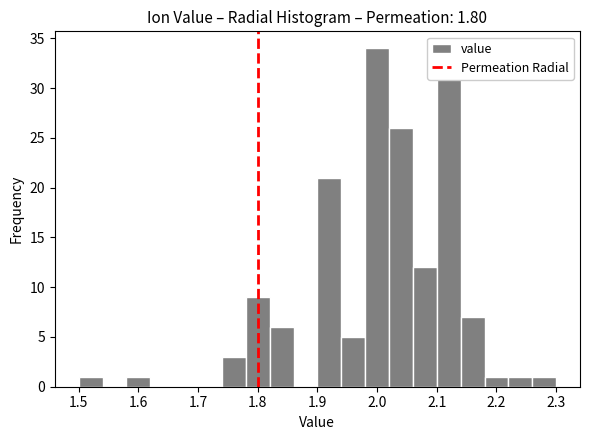

Over which range of the x-axis is the bar tallest?

1.98 to 2.02